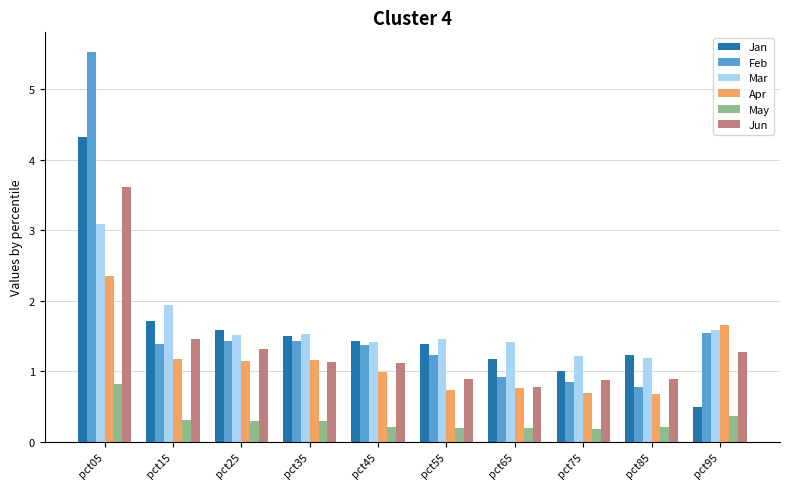

What is the difference between the maximum and minimum values in the Feb series?

4.8